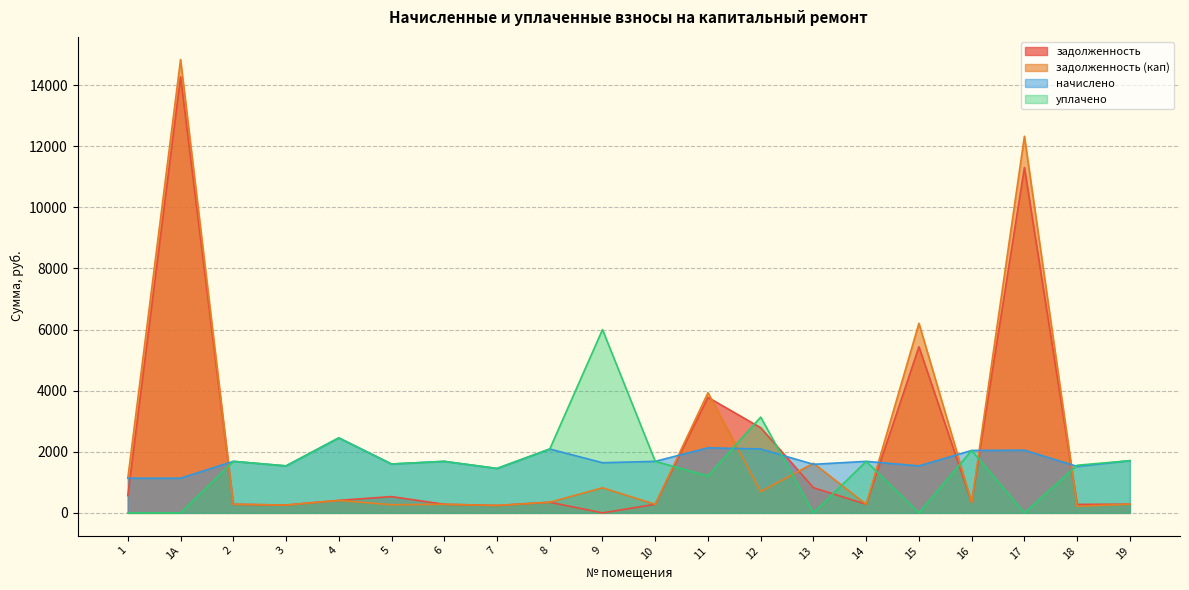

How many interior local valleys does the задолженность (кап) series have?

8